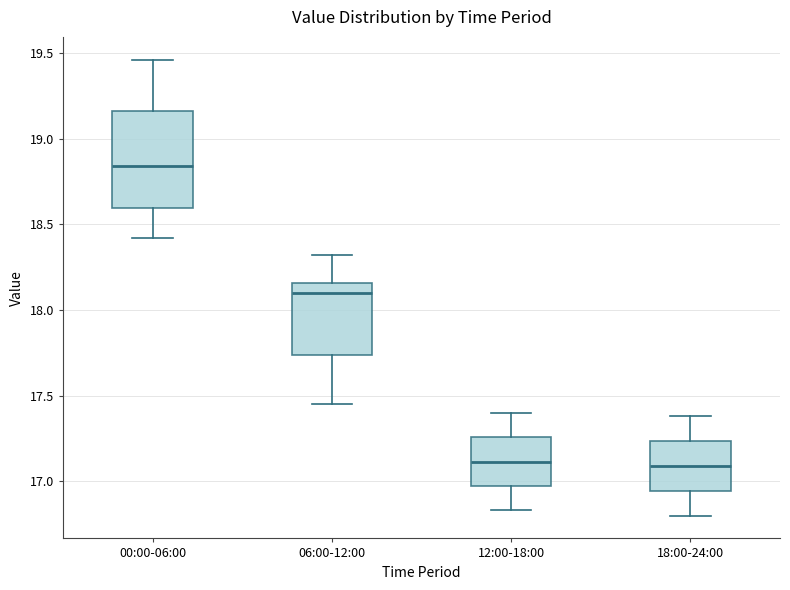

Which box's median line is the highest?

00:00-06:00